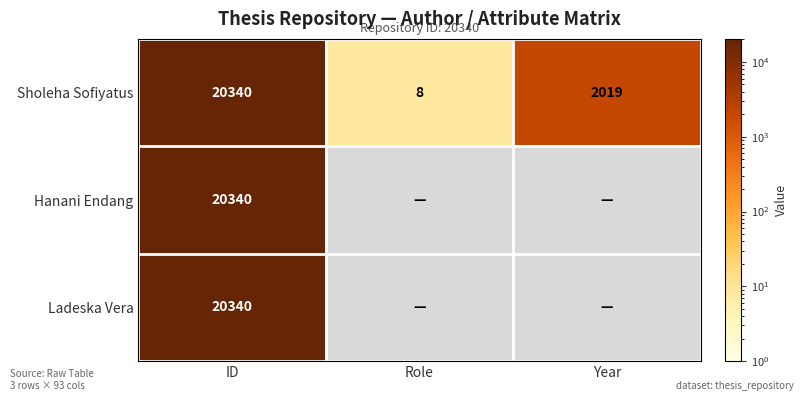

Count the number of data series in this chart.

3